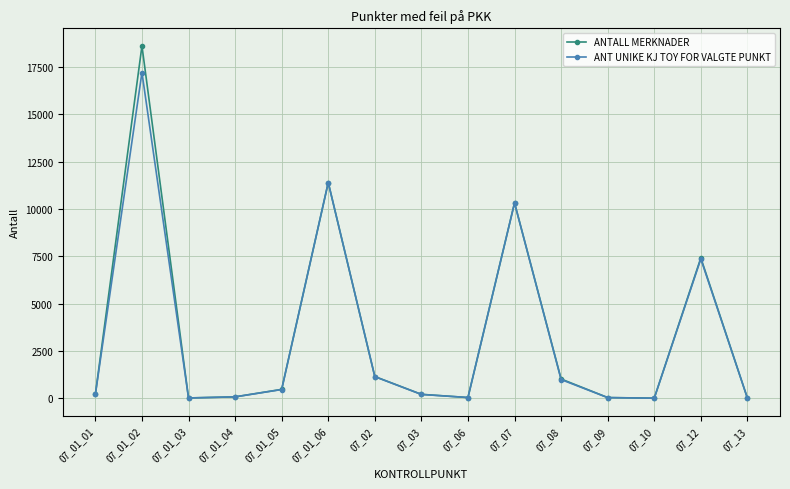

List the series in order of their peak value, lowest first.

ANT UNIKE KJ TOY FOR VALGTE PUNKT, ANTALL MERKNADER